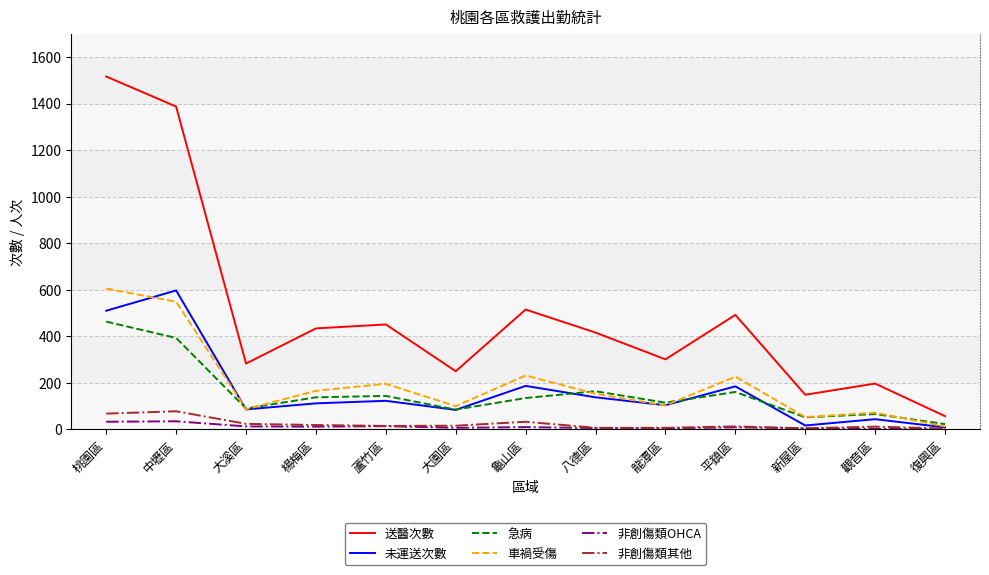

True or false: 送醫次數 and 車禍受傷 intersect in this chart.

False